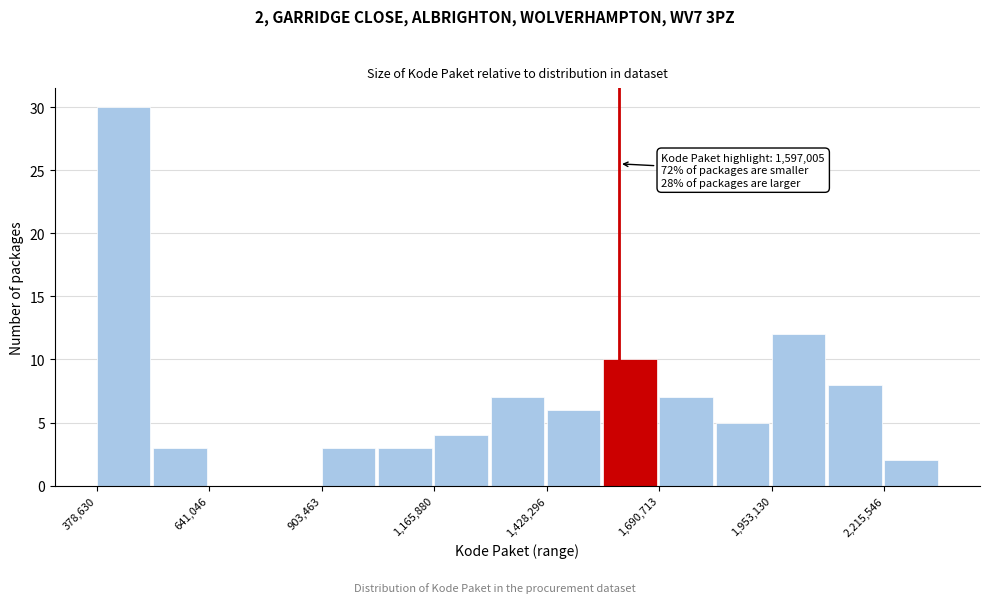

Read against the x-axis, roughly where is the centre of the tallest bar?

450000